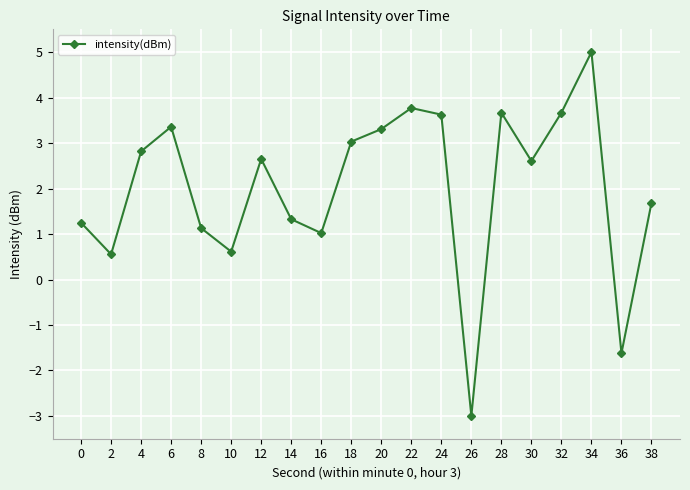

The chart shows a value of 3.6 at 24. True or false?

True